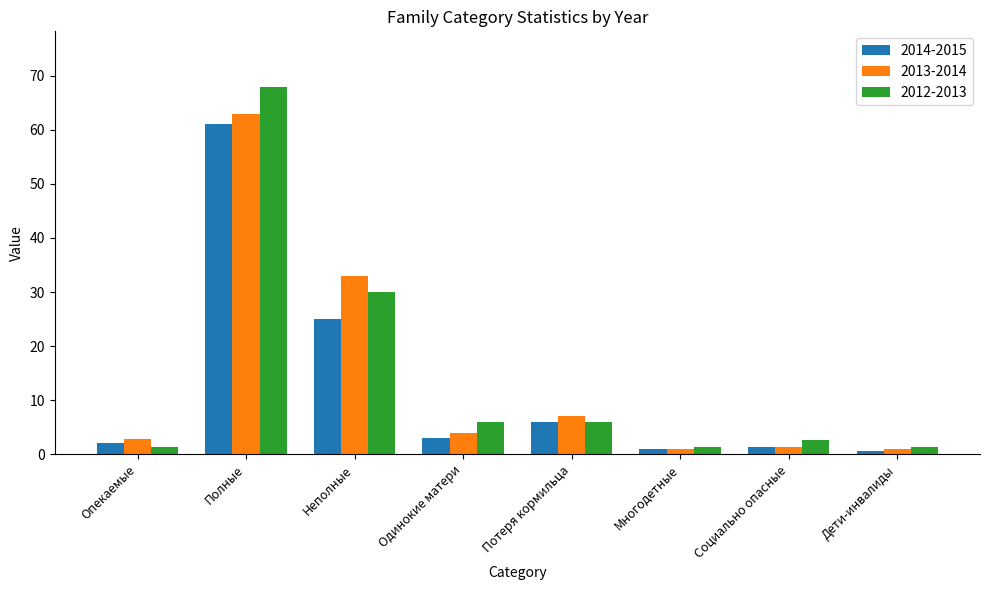

Is the value of 2013-2014 at Неполные greater than the value of 2012-2013 at Полные?

No